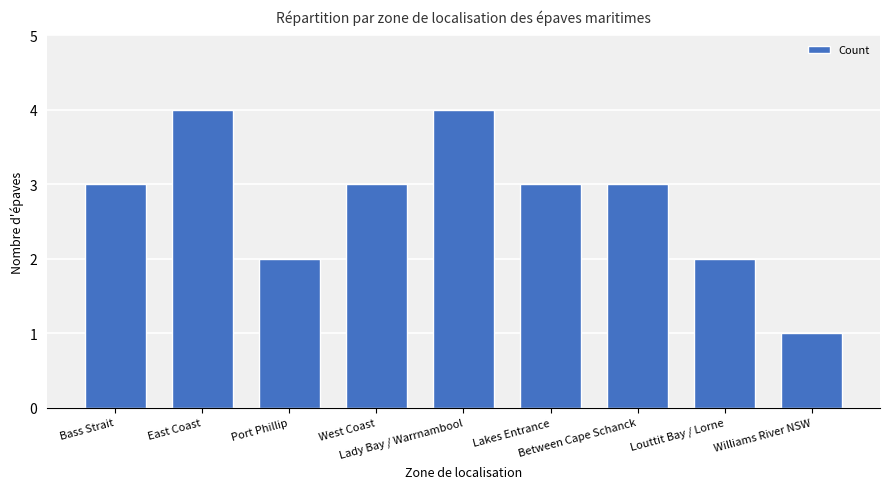

Reading right to left, list all the values displayed in this chart.

1	2	3	3	4	3	2	4	3